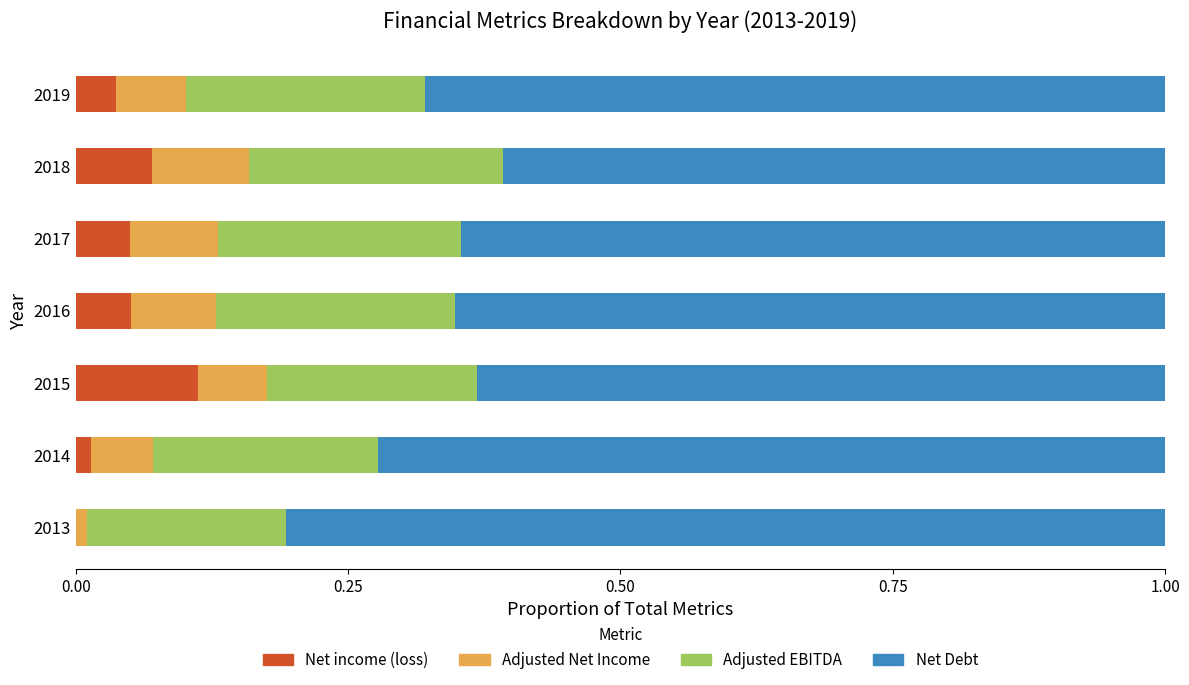

What are all the series names shown in the legend?

Net income (loss), Adjusted Net Income, Adjusted EBITDA, Net Debt